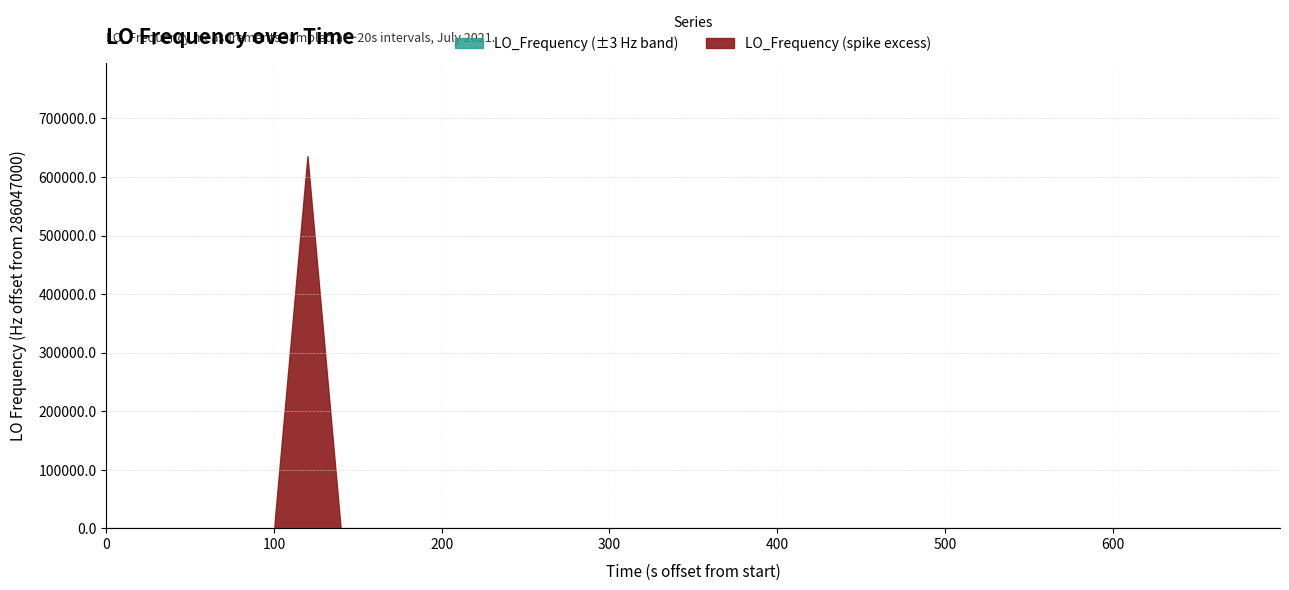

How many lines are shown in the chart?

2